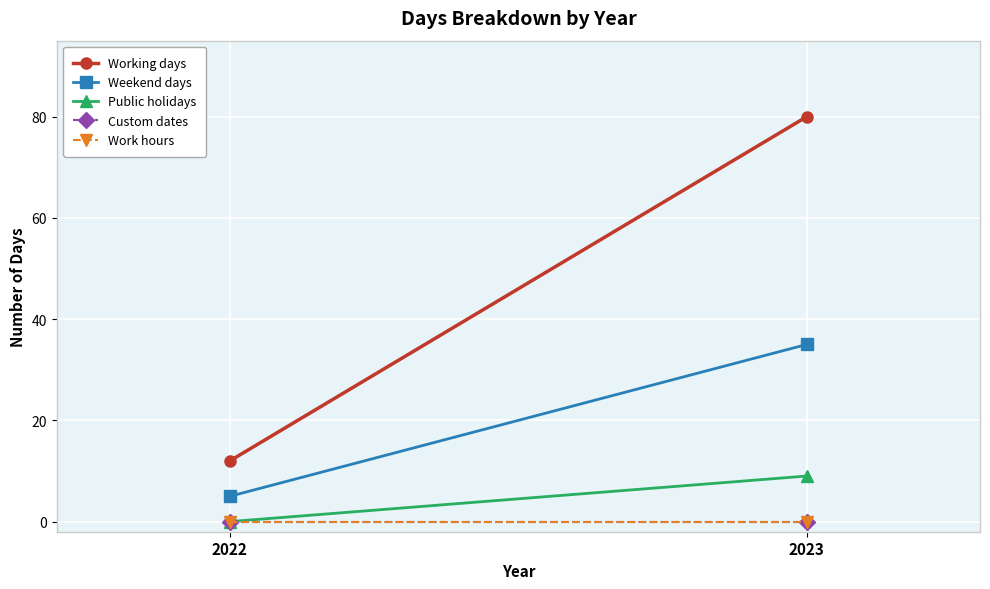

Reading left to right, what are all the values shown in this chart?

Working days: 12	80
Weekend days: 5	35
Public holidays: 0	9
Custom dates: 0	0
Work hours: 0	0